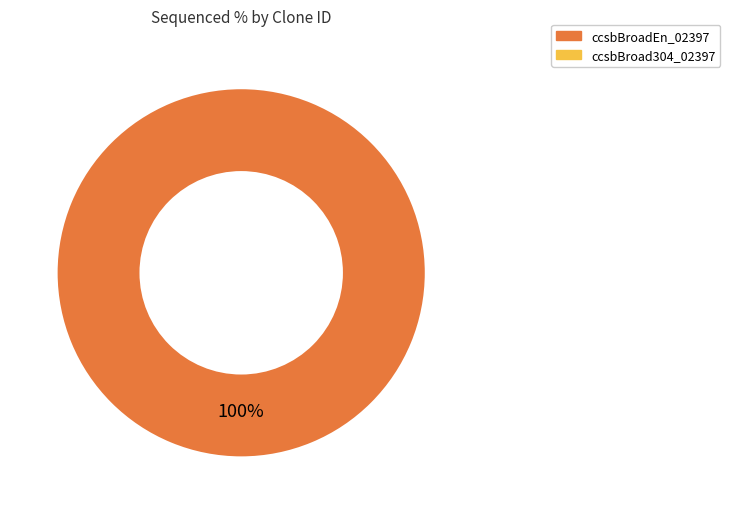

Does any single category account for the majority?

Yes